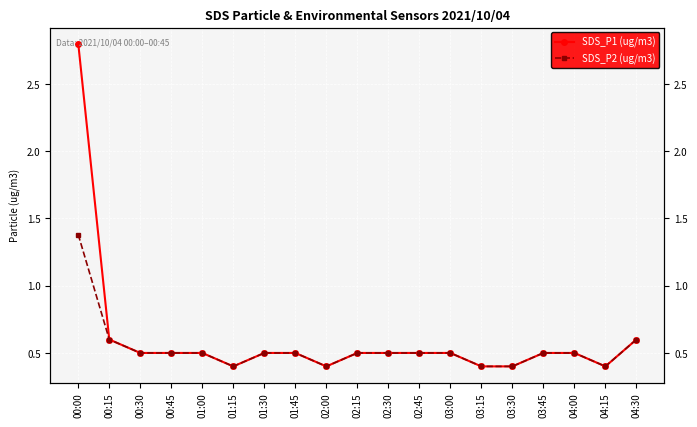

True or false: SDS_P1 (ug/m3) and SDS_P2 (ug/m3) cross at least once.

False